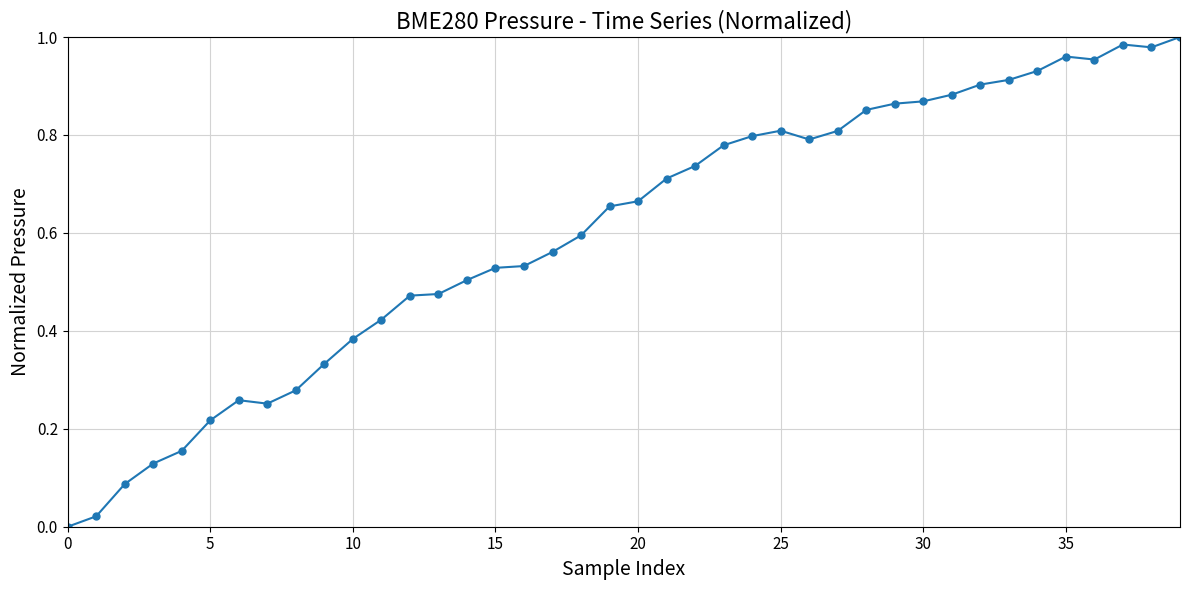

True or false: the data has more than 1 interior local peaks.

True